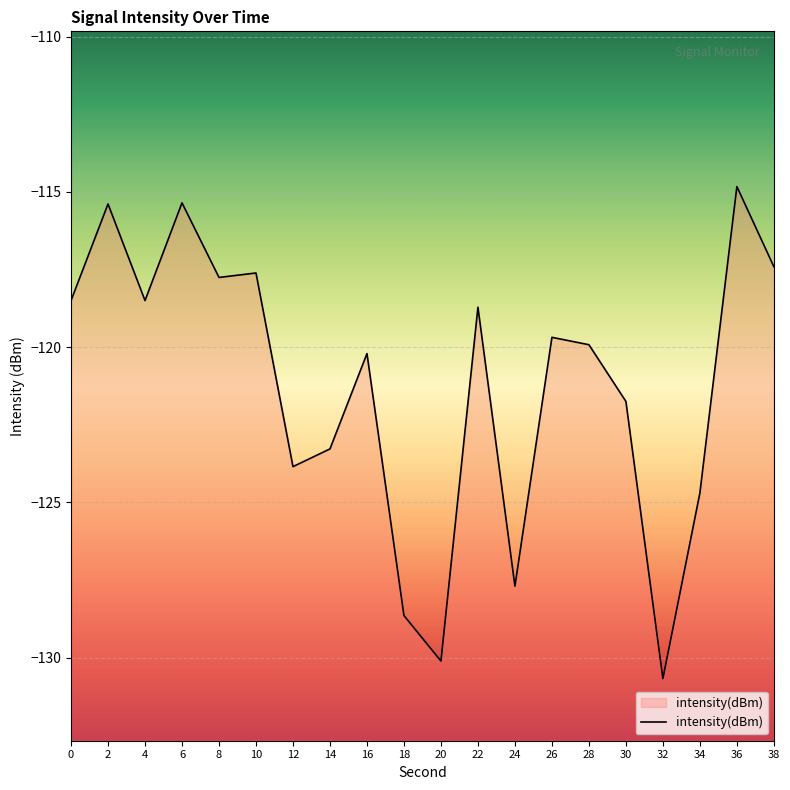

How many points are higher than both their immediate neighbors (excluding endpoints)?

7